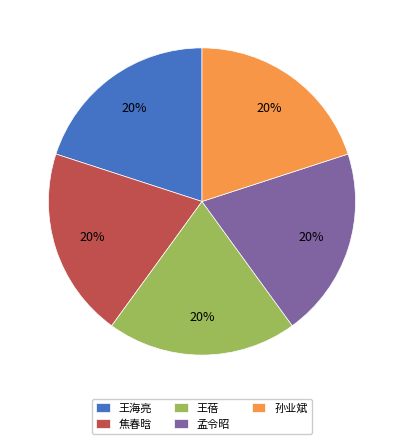

What is the ratio of the value at 孟令昭 to the value at 孙业斌?

1.0